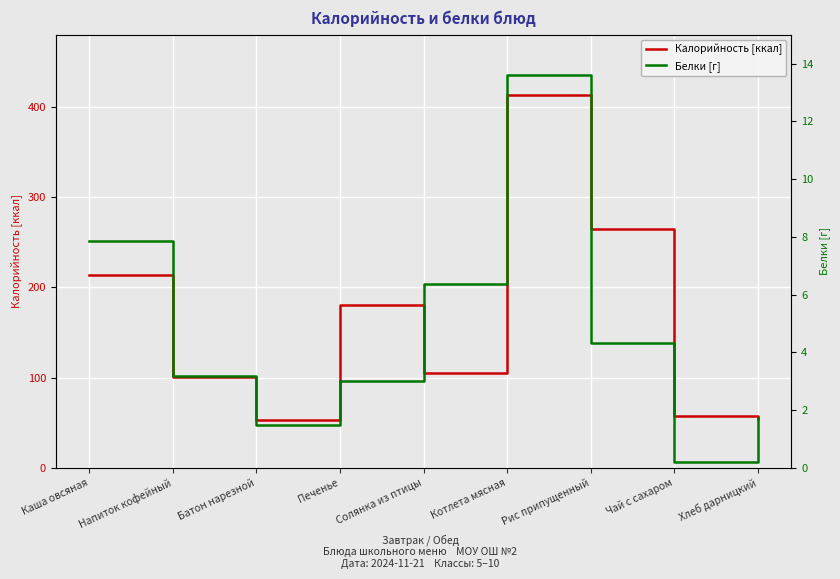

Is this an area chart (filled region under the line)?

No